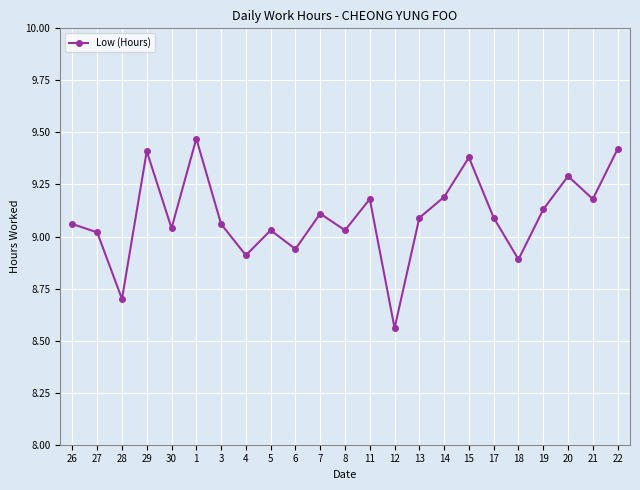

What is the label of the 7th point from the left?

3